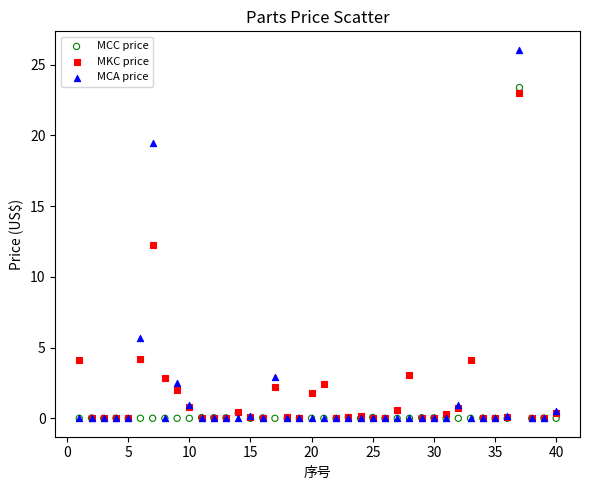

Across all series, what Y value is closest to 13?

12.2